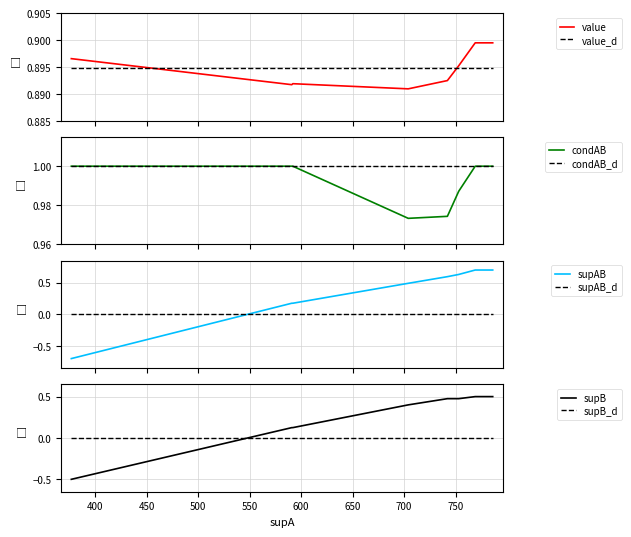

Rank the series at 742 from highest to lowest value.

condAB, value, supAB, supB